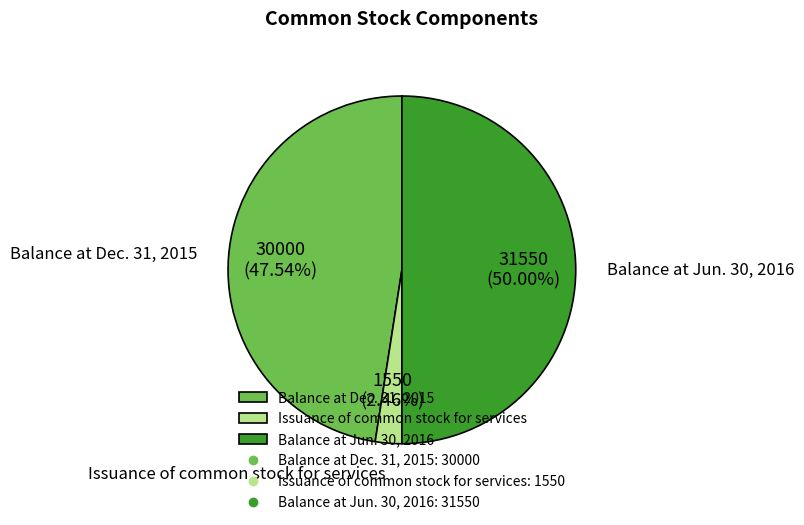

Is Balance at Dec. 31, 2015 the majority of the pie?

No